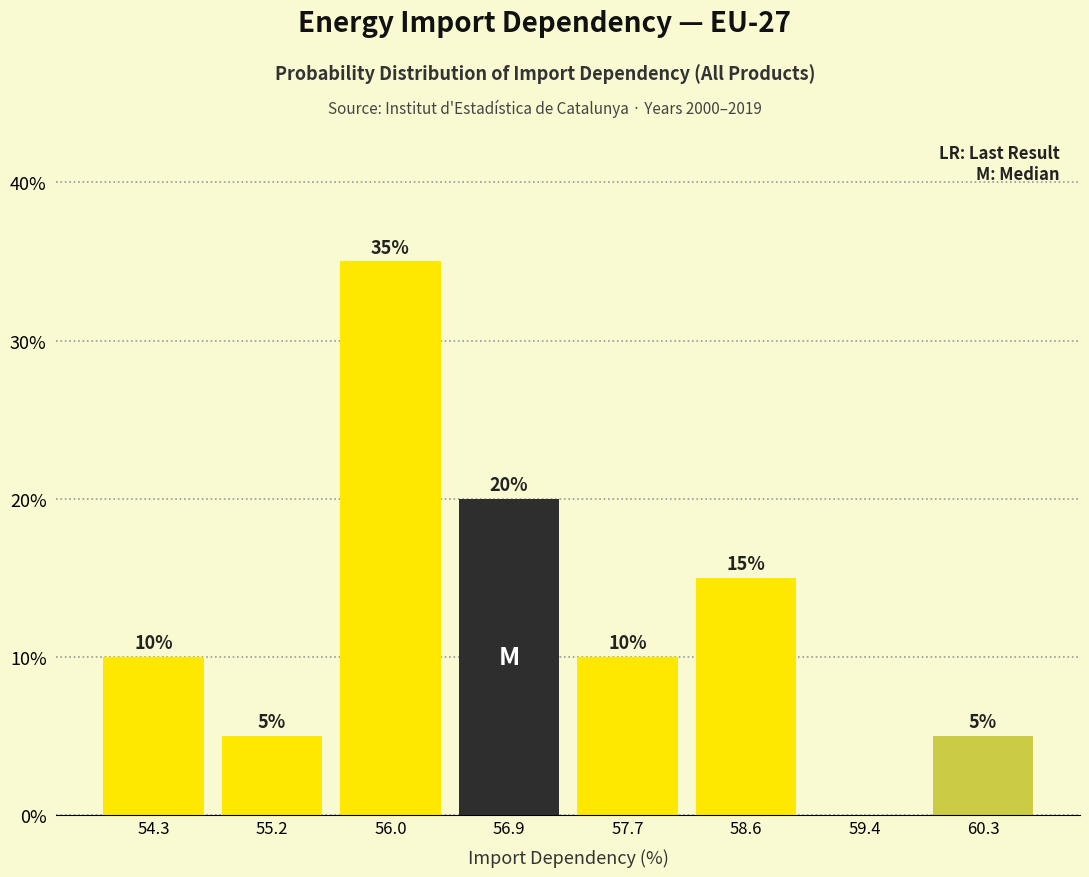

Over which range of the x-axis is the bar tallest?

55.60 to 56.45